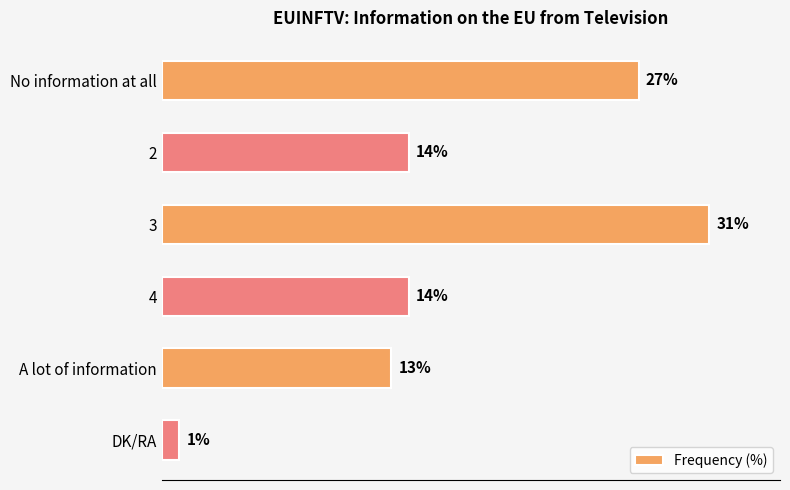

What is the label of the 2nd bar from the bottom?

A lot of information